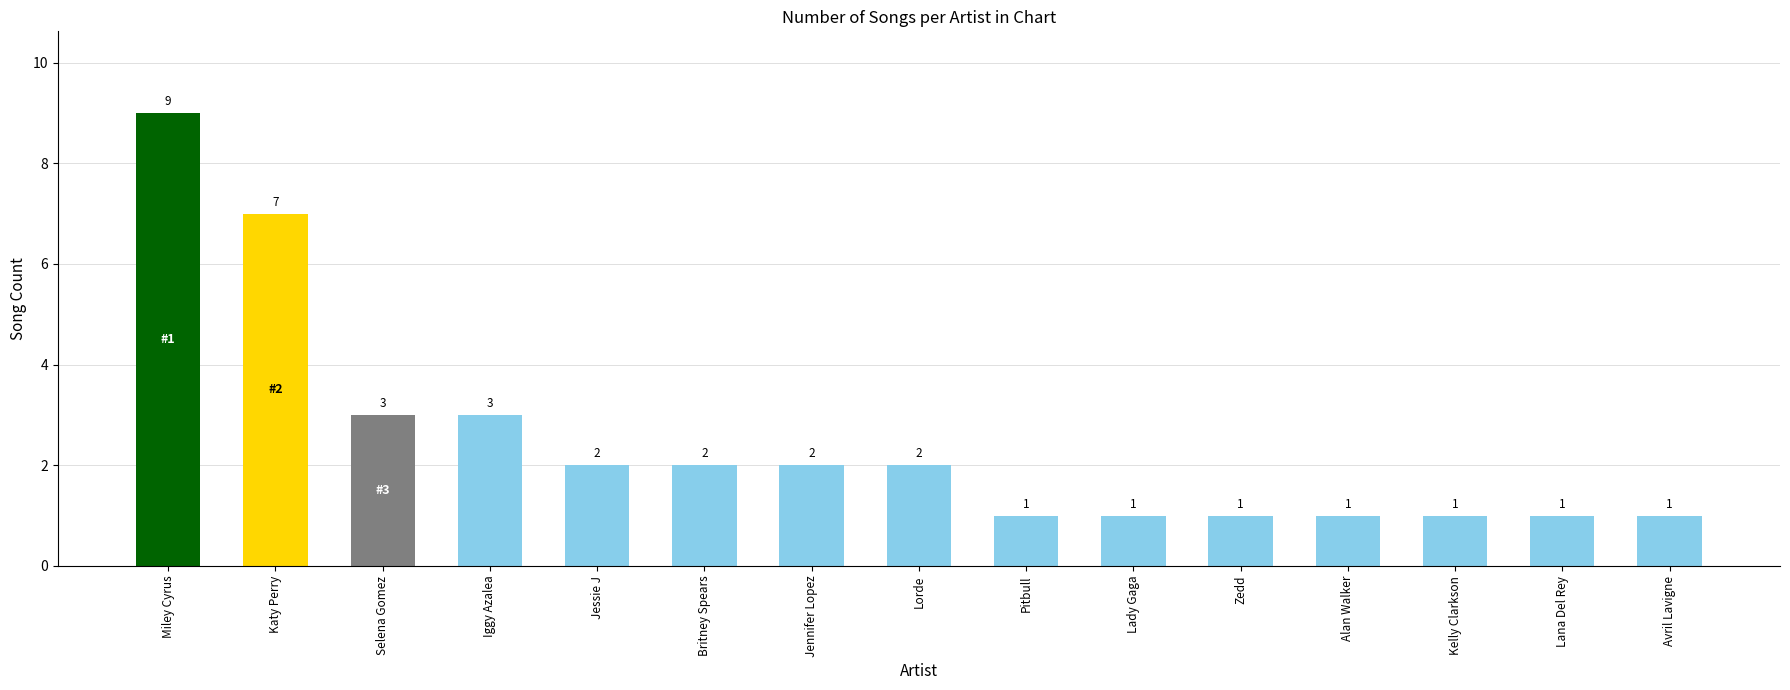

What is the value of the 6th bar from the left?

2